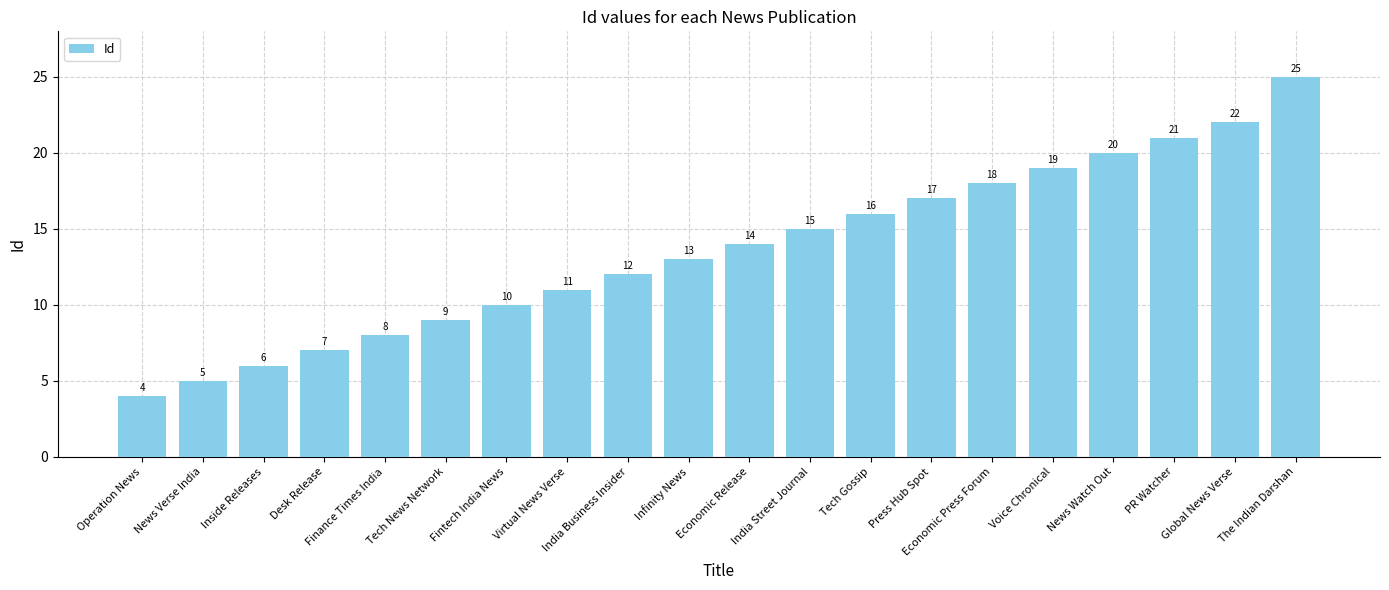

What is the sum of all values?

272